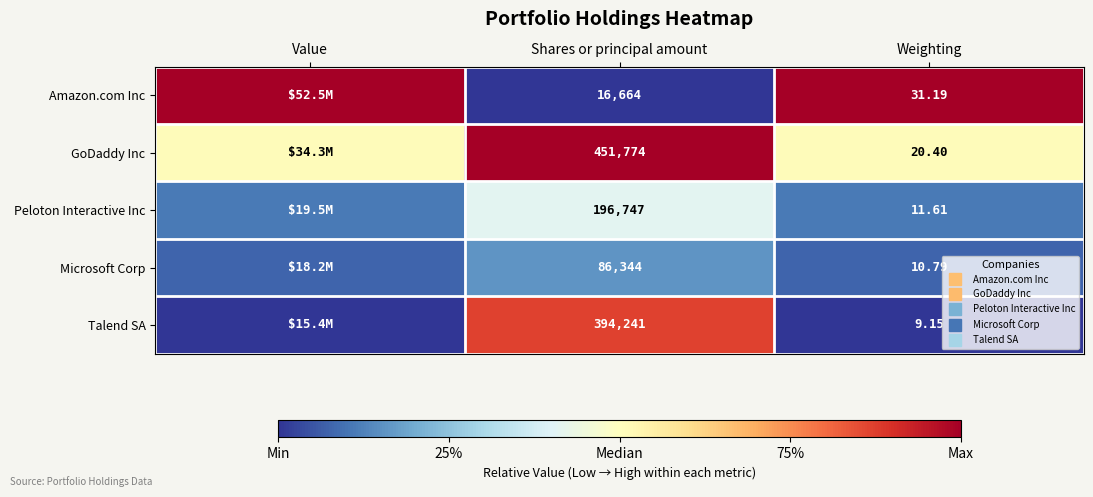

Is it true that Talend SA equals 1.5 at Shares or principal amount?

False